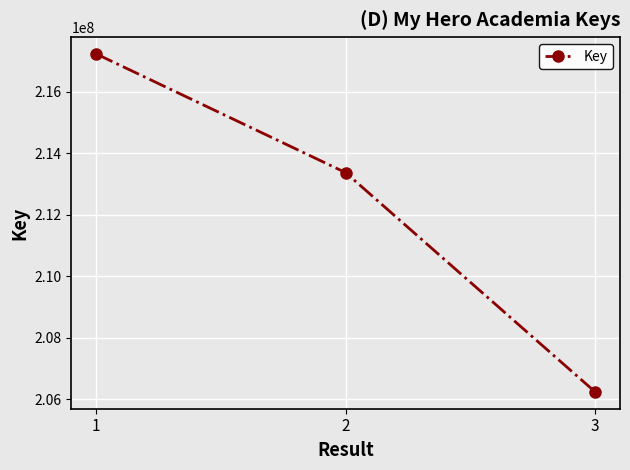

True or false: the data shows 108946281 at 1.

False